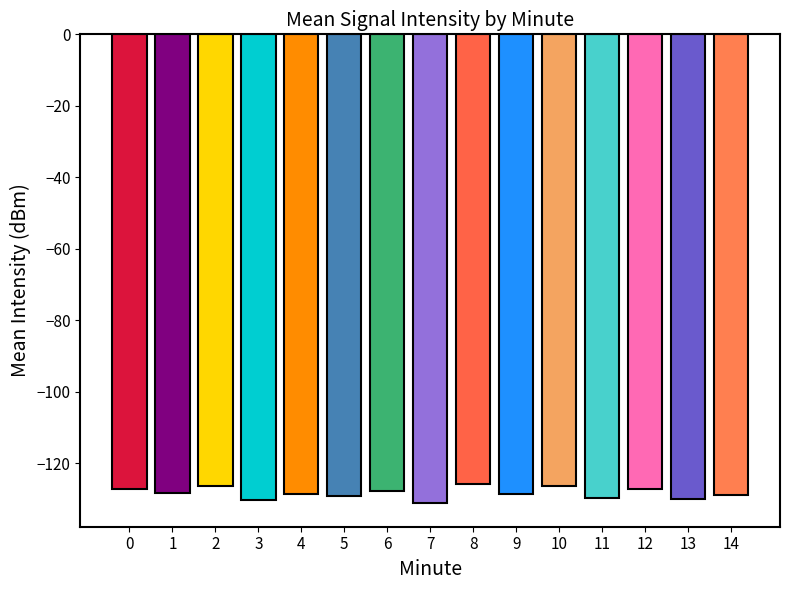

What is the value of the 10th bar from the left?

-128.7